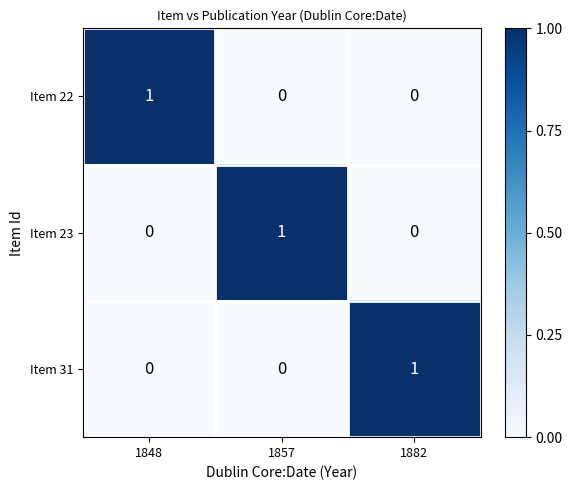

At which label does Item 22 reach its peak?

1848